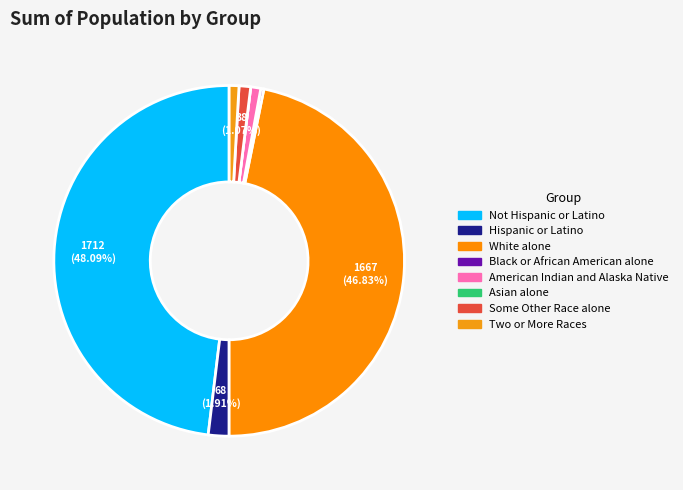

How many slices are in this pie chart?

8